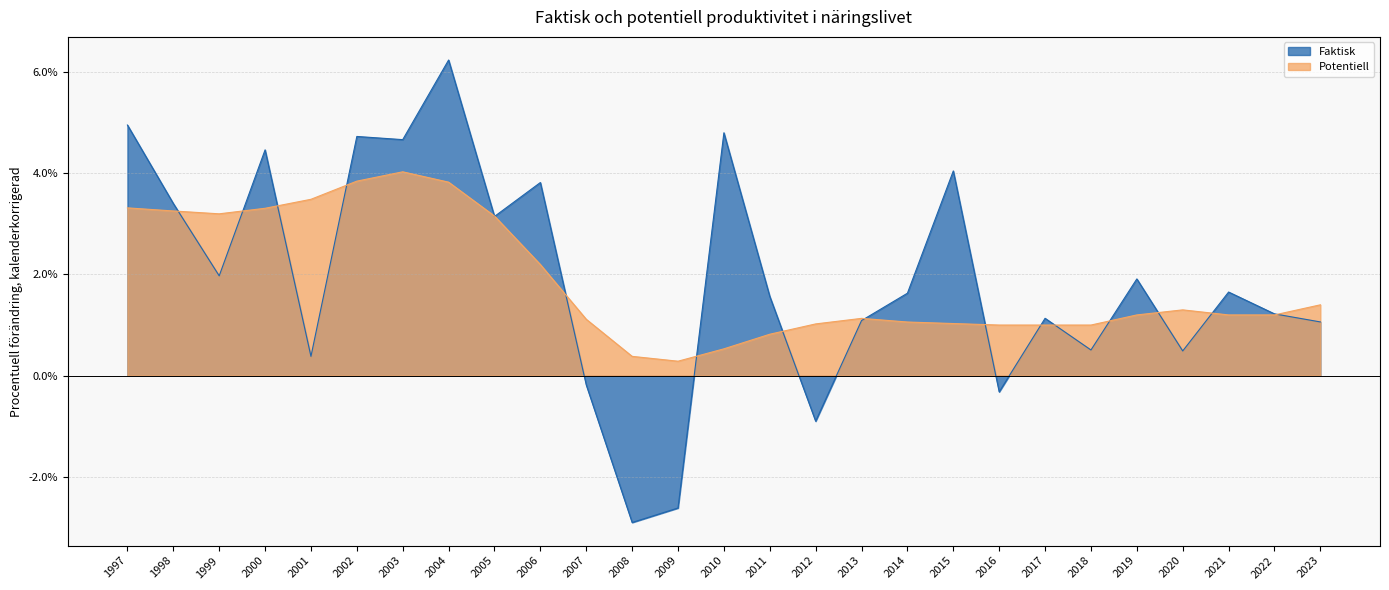

List the series in order of their peak value, highest first.

Faktisk, Potentiell